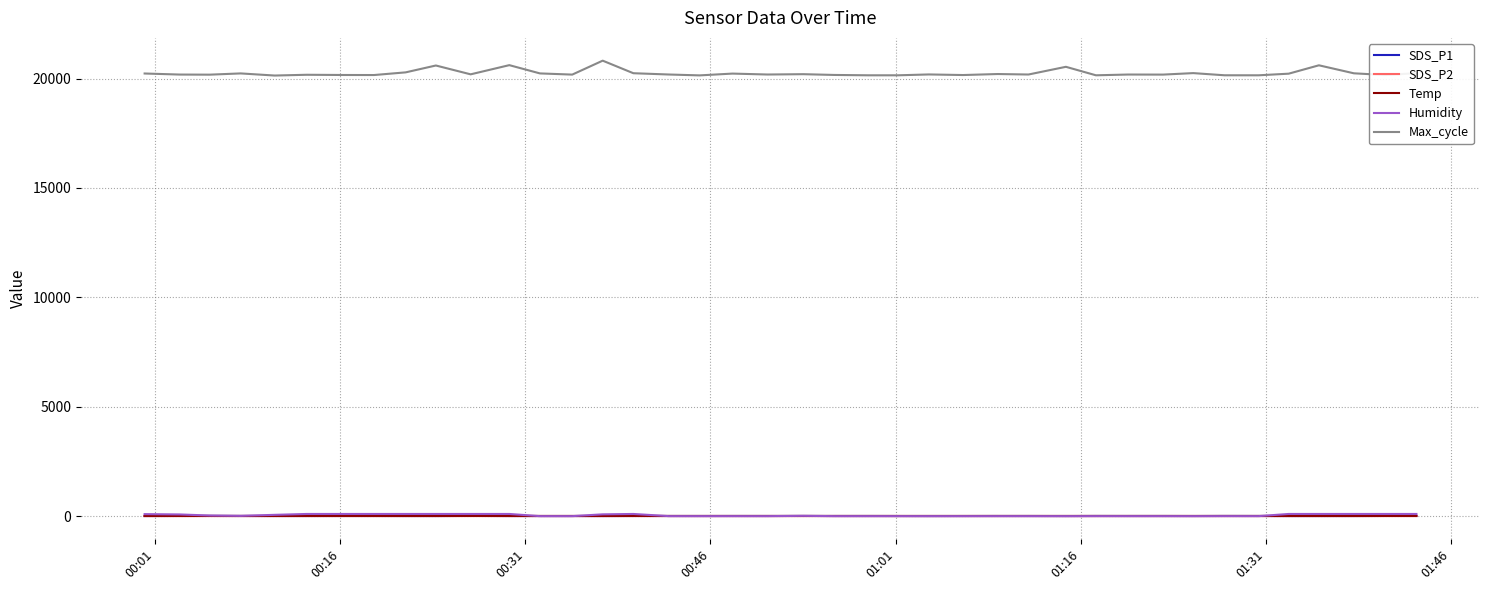

What is the maximum value for Humidity?

99.9